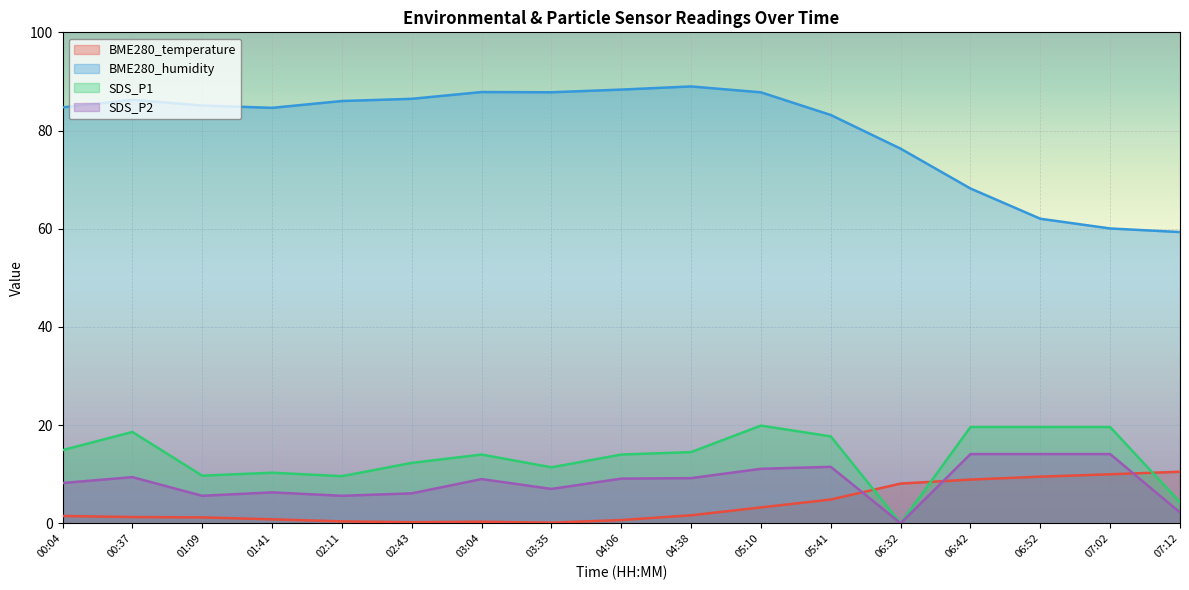

Reading left to right, list all the values displayed in this chart.

BME280_temperature: 00:04=1.5	00:37=1.3	01:09=1.2	01:41=0.8	02:11=0.4	02:43=0.2	03:04=0.3	03:35=0.1	04:06=0.7	04:38=1.6	05:10=3.2	05:41=4.8	06:32=8.1	06:42=8.9	06:52=9.5	07:02=10.0	07:12=10.5
BME280_humidity: 00:04=84.7	00:37=86.2	01:09=85.1	01:41=84.6	02:11=86.0	02:43=86.5	03:04=87.8	03:35=87.8	04:06=88.3	04:38=89.0	05:10=87.8	05:41=83.2	06:32=76.3	06:42=68.2	06:52=62.0	07:02=60.0	07:12=59.3
SDS_P1: 00:04=14.9	00:37=18.6	01:09=9.7	01:41=10.3	02:11=9.6	02:43=12.3	03:04=14.0	03:35=11.4	04:06=14.0	04:38=14.5	05:10=19.9	05:41=17.7	06:32=0.0	06:42=19.6	06:52=19.6	07:02=19.6	07:12=4.3
SDS_P2: 00:04=8.2	00:37=9.4	01:09=5.6	01:41=6.3	02:11=5.6	02:43=6.1	03:04=9.0	03:35=7.0	04:06=9.1	04:38=9.2	05:10=11.1	05:41=11.5	06:32=0.0	06:42=14.1	06:52=14.1	07:02=14.1	07:12=2.2